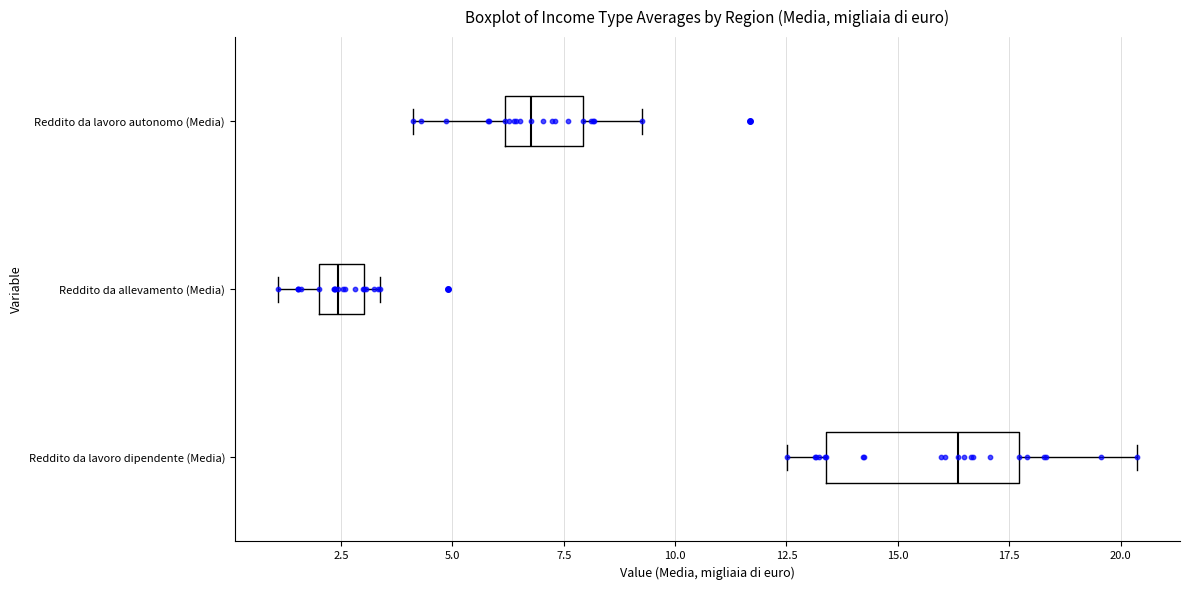

Reading bottom to top, read every box against the x-axis: the position of its median line, the range the box covers, and the ends of its whiskers. The values are not printed on the chart, so give them approximately, as read against the axis.

Reddito da lavoro dipendente (Media): median 16.5, box 13.5 to 17.5, whiskers 12.5 to 20.5
Reddito da allevamento (Media): median 2.5, box 2.0 to 3.0, whiskers 1.0 to 3.5
Reddito da lavoro autonomo (Media): median 7.0, box 6.0 to 8.0, whiskers 4.0 to 9.5